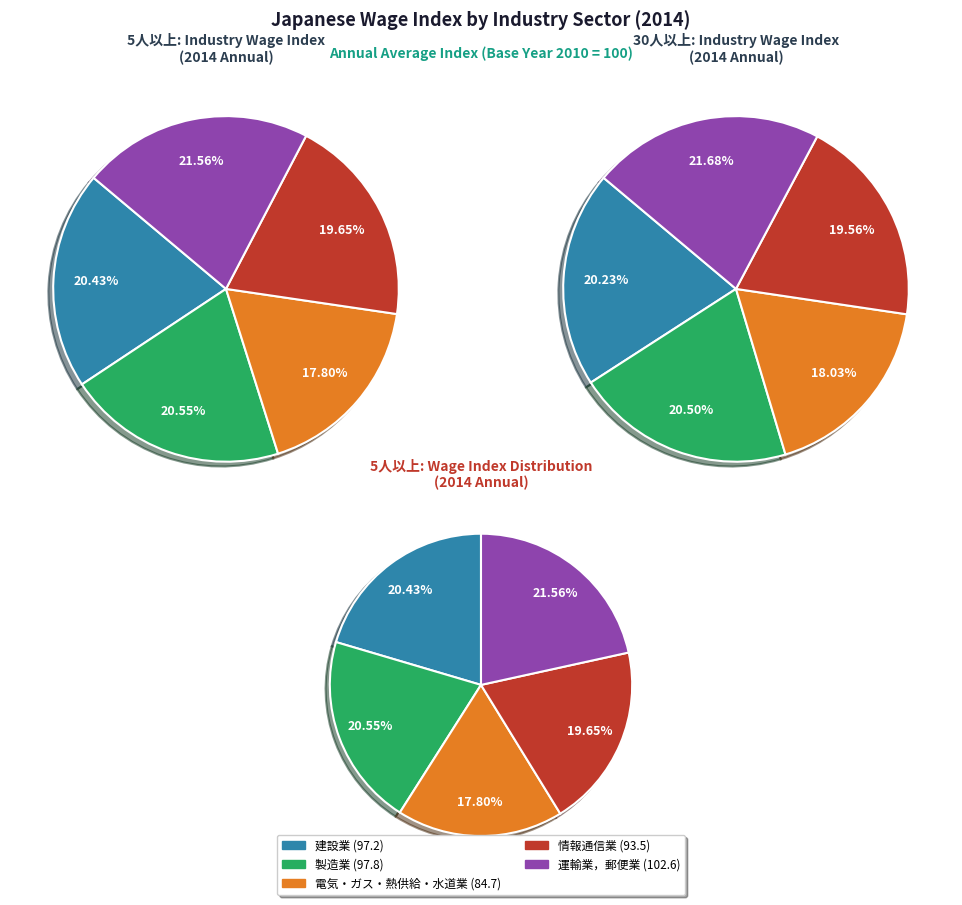

Does 2011 represent more than half of the total?

No